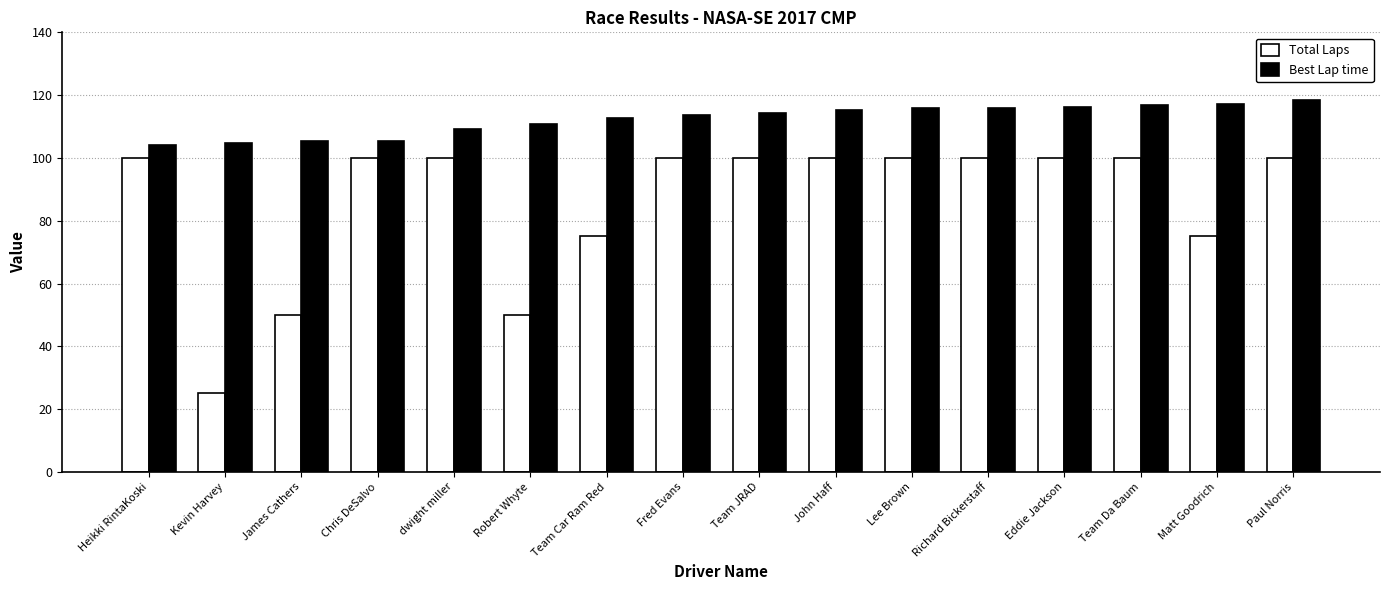

Is it true that Total Laps equals 25.0 at Kevin Harvey?

True